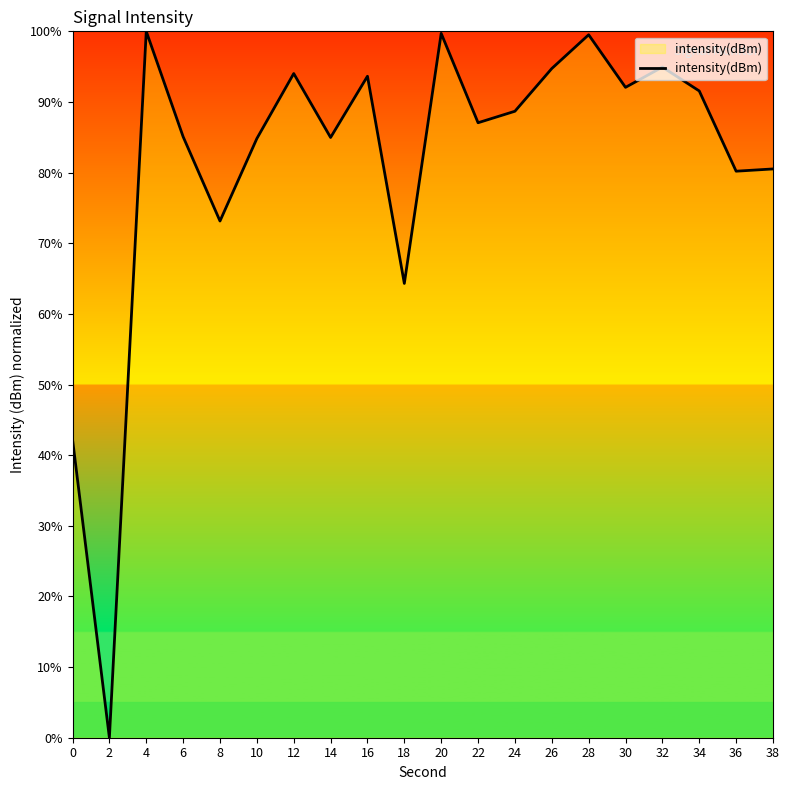

Which has a higher value, 6 or 16?

16